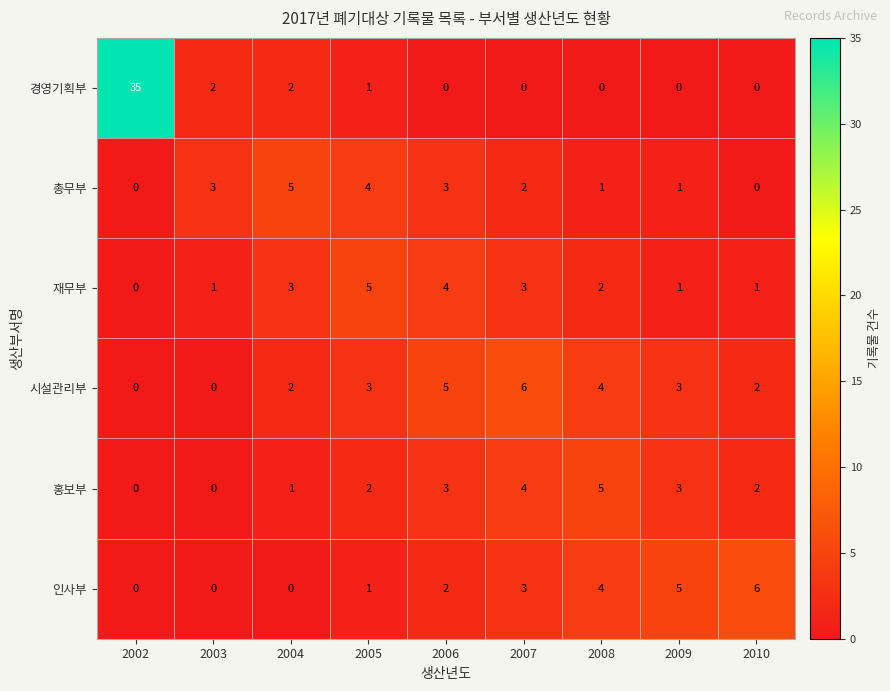

How many categories are shown in the chart?

9